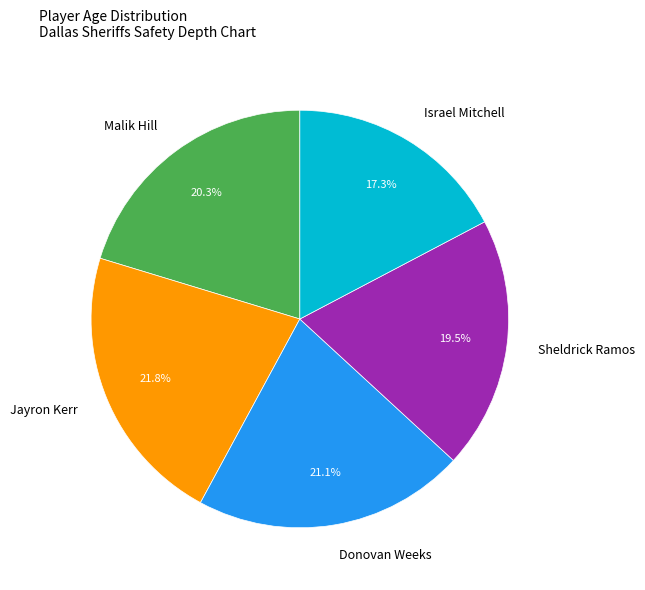

What percentage is NOT represented by Jayron Kerr?

78.2%